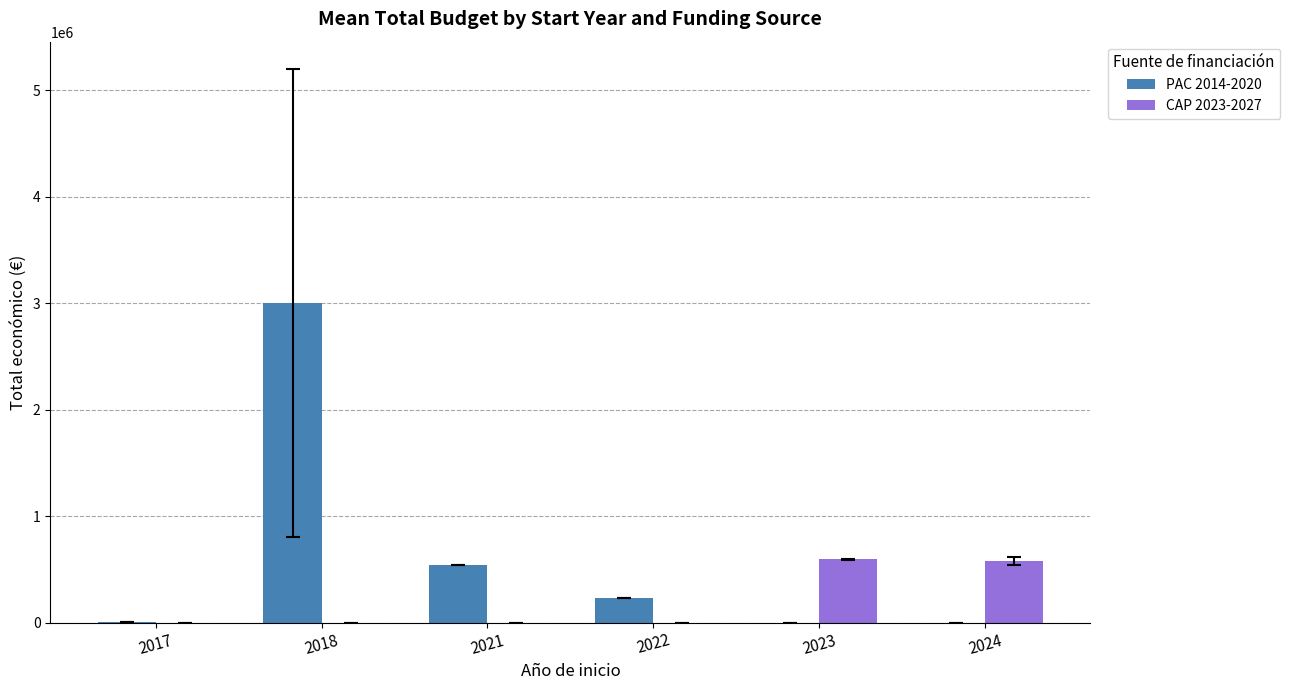

What is the total value across all series at 2018?

3001136.6